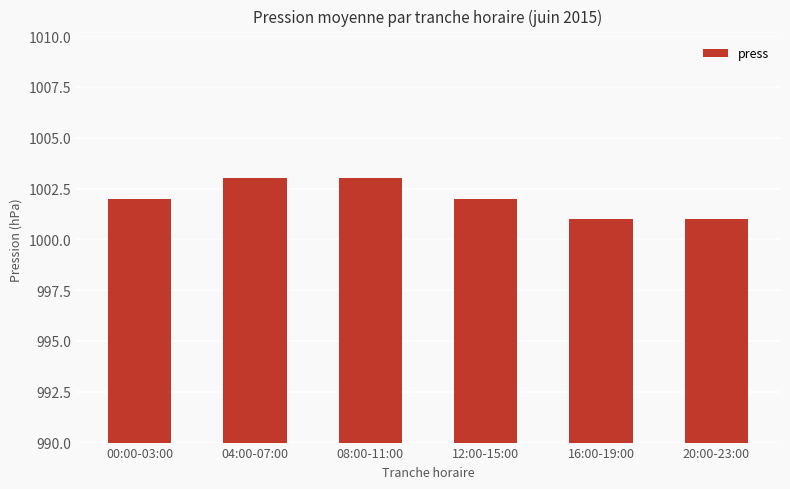

The chart shows a value of 1001 at 20:00-23:00. True or false?

True